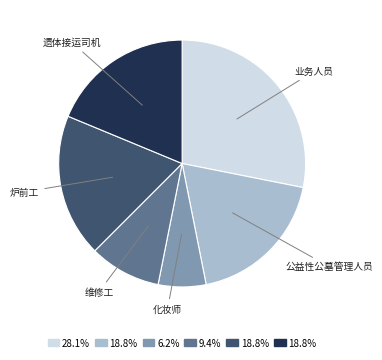

Count the number of slices in the pie.

6